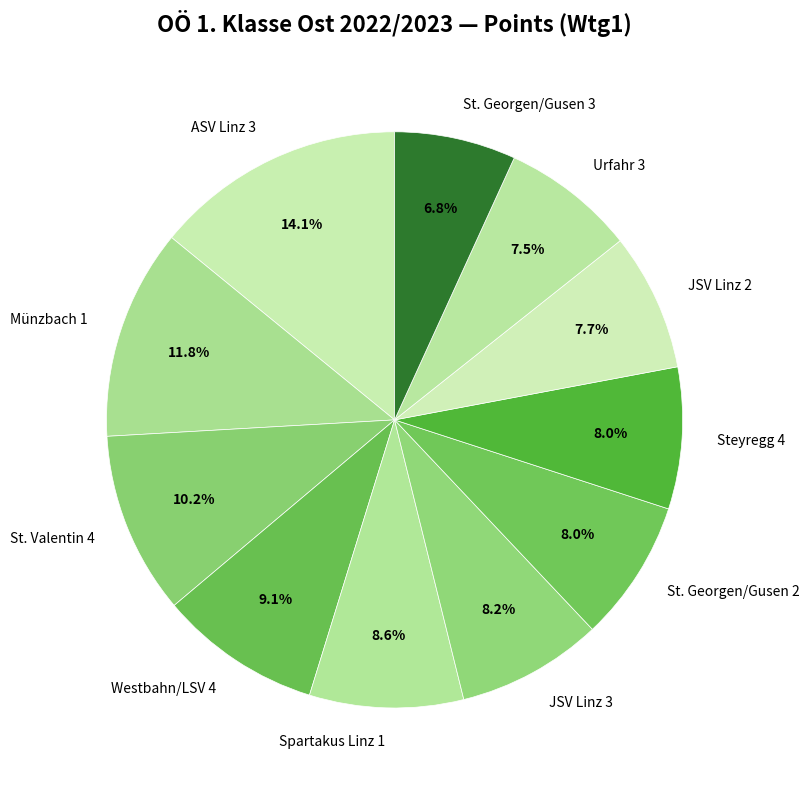

To the nearest percent, what is the combined percentage of Westbahn/LSV 4 and JSV Linz 2?

17%